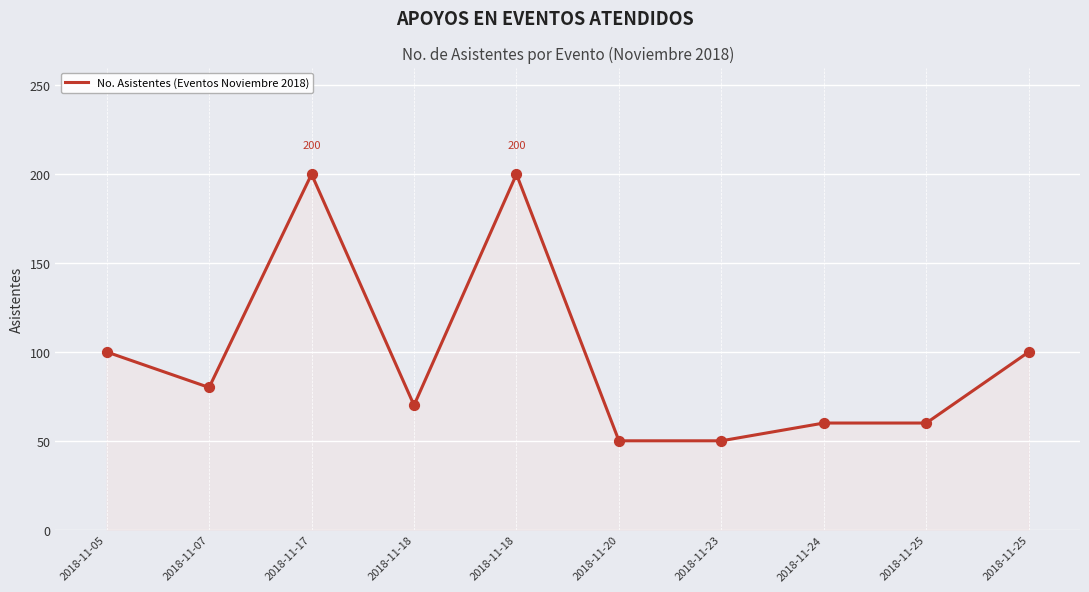

Which has a higher value, 2018-11-23 or 2018-11-05?

2018-11-05